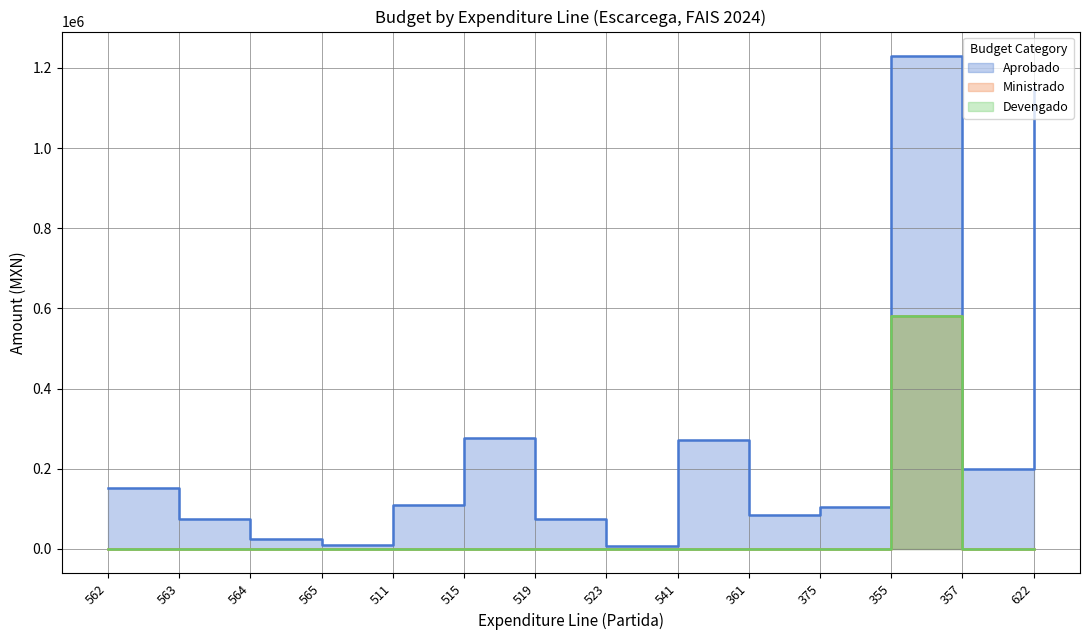

How many data points in Aprobado are above 108876?

6